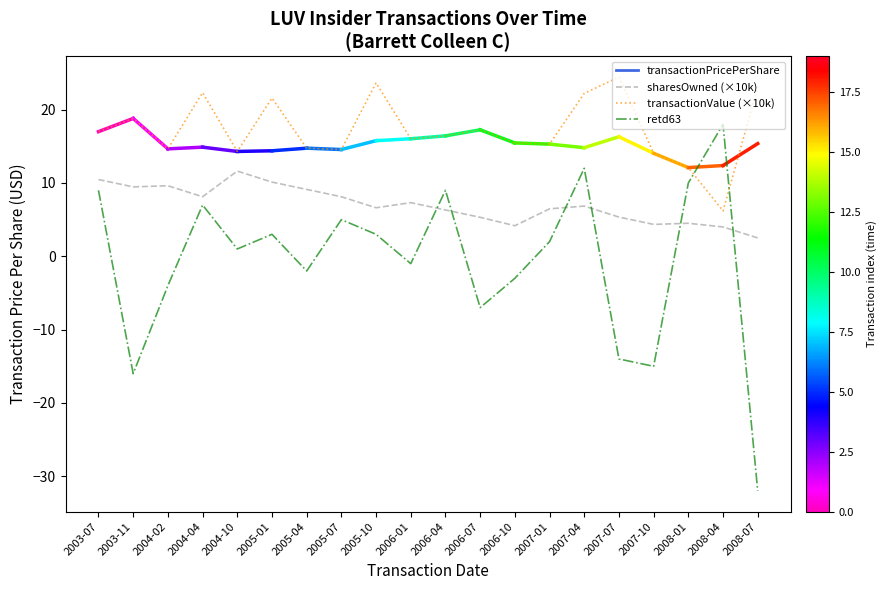

What is the spread (max minus min) of values at 2008-04?

14.0